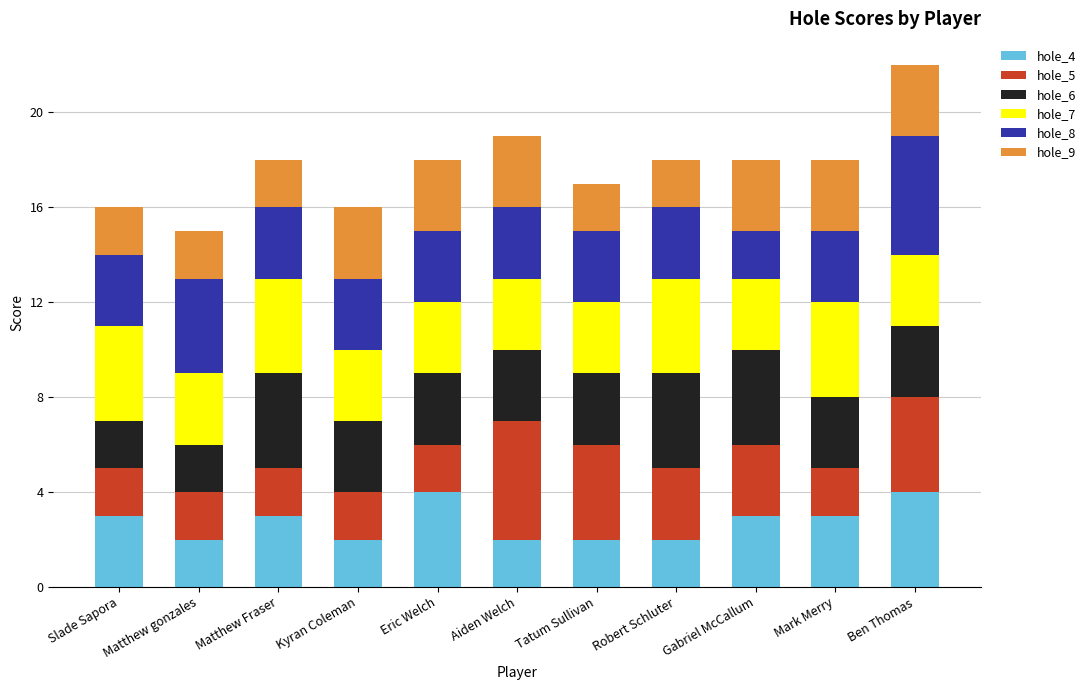

What is the value of the hole_4 bar at the 6th from the left?

2